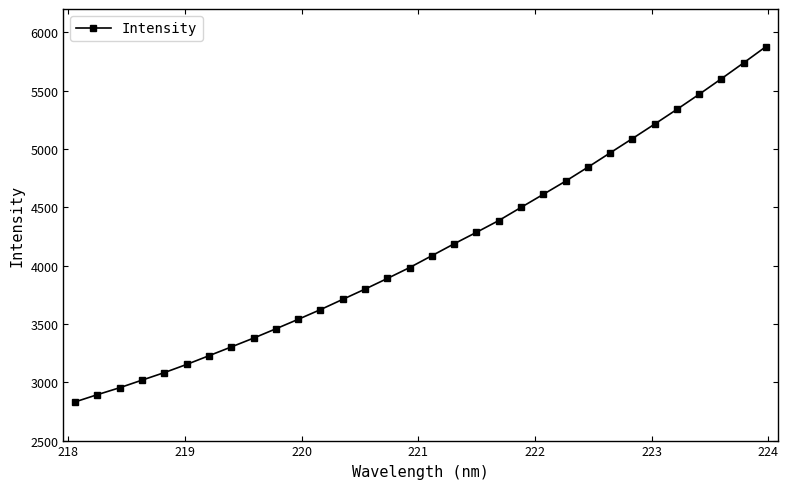

What is the maximum value shown in the chart?

5877.6